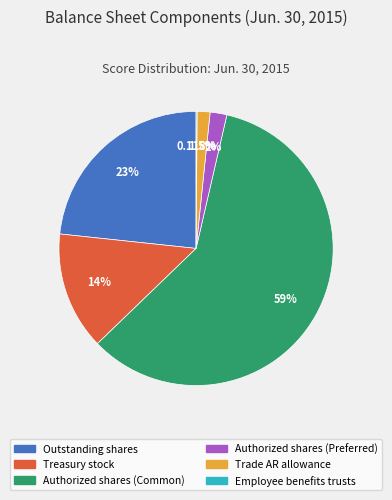

Is there any slice that represents more than half of the pie?

Yes